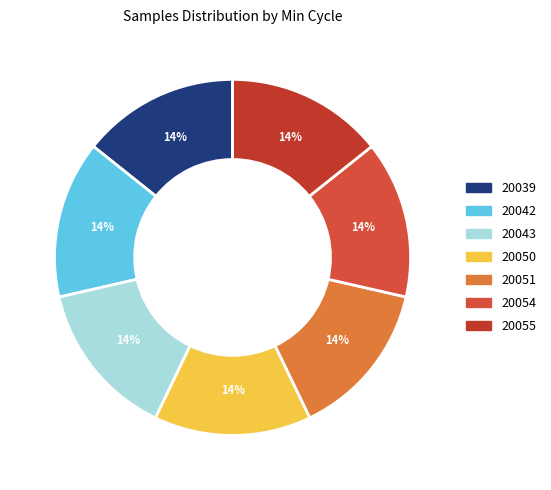

To the nearest percent, what portion does 20042 represent?

14%